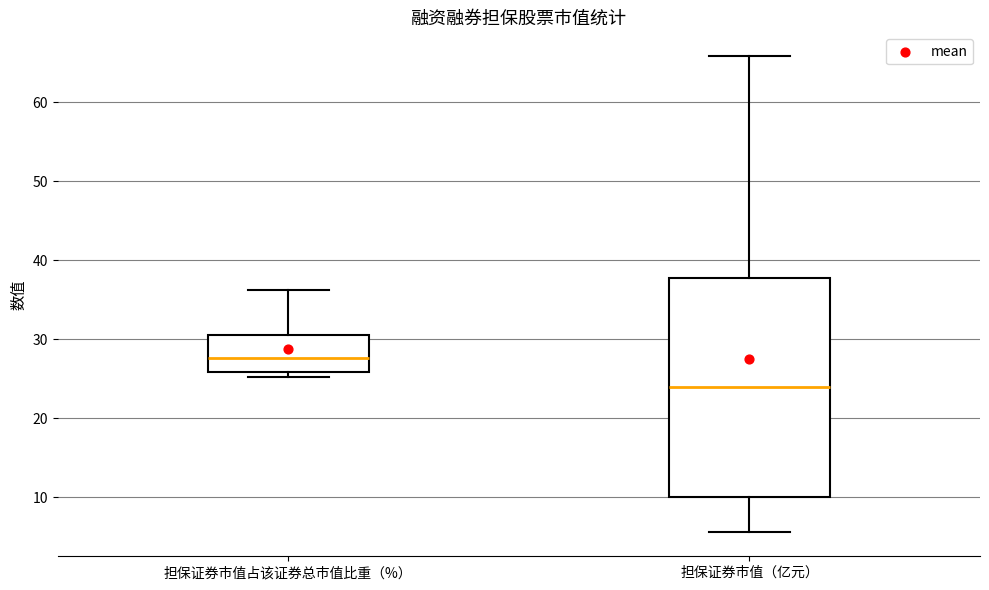

Reading left to right, read every box against the y-axis: the position of its median line, the range the box covers, and the ends of its whiskers. The values are not printed on the chart, so give them approximately, as read against the axis.

担保证券市值占该证券总市值比重（%）: median 28, box 26 to 30, whiskers 25 to 36
担保证券市值（亿元）: median 24, box 10 to 38, whiskers 6 to 66